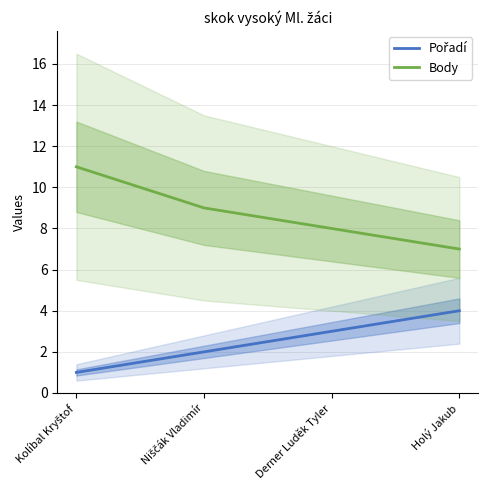

True or false: Pořadí and Body intersect in this chart.

False